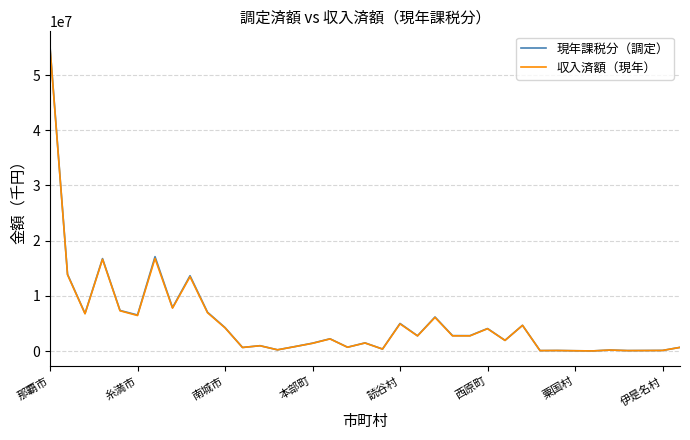

What is the highest value of the 収入済額（現年） series?

54918515